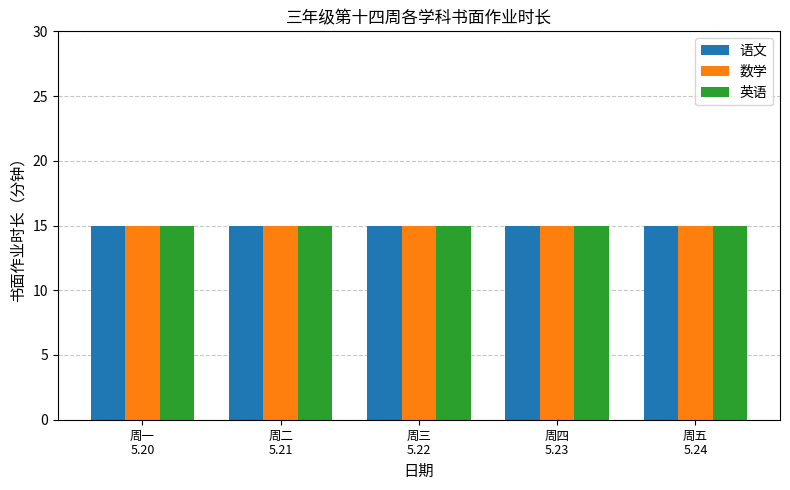

Between 数学(5.21) and 英语(5.23), which is larger?

数学(5.21)